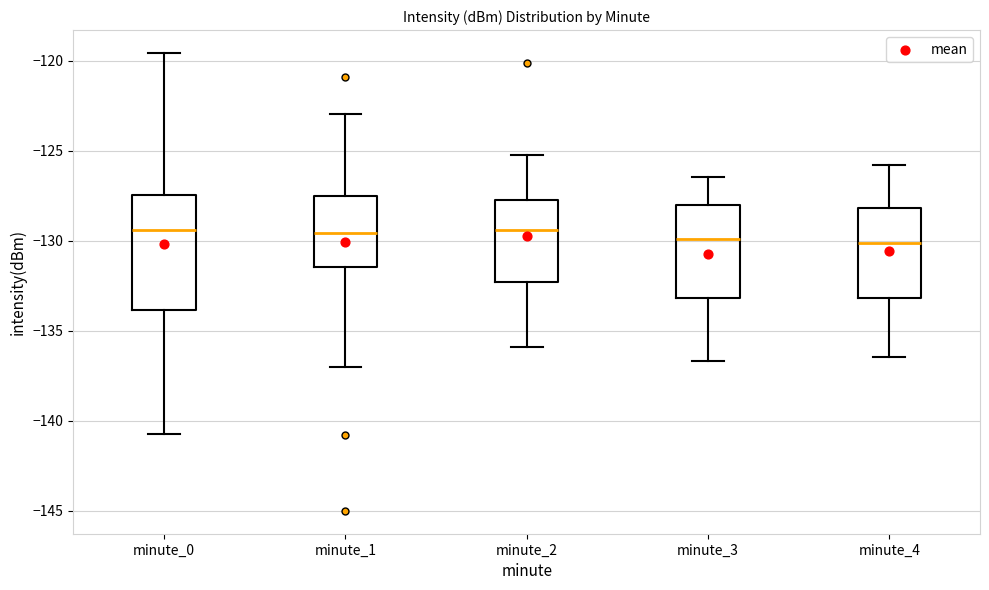

Where does the upper whisker of the box for minute_1 end on the y-axis? The values are not printed on the chart, so give them approximately, as read against the axis.

-123.0